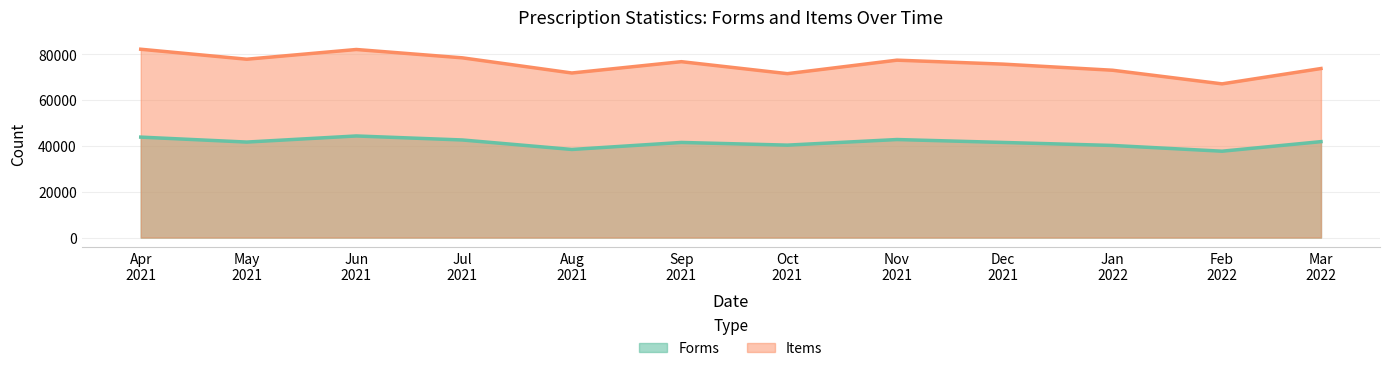

How many data points in Items are above 76784?

5